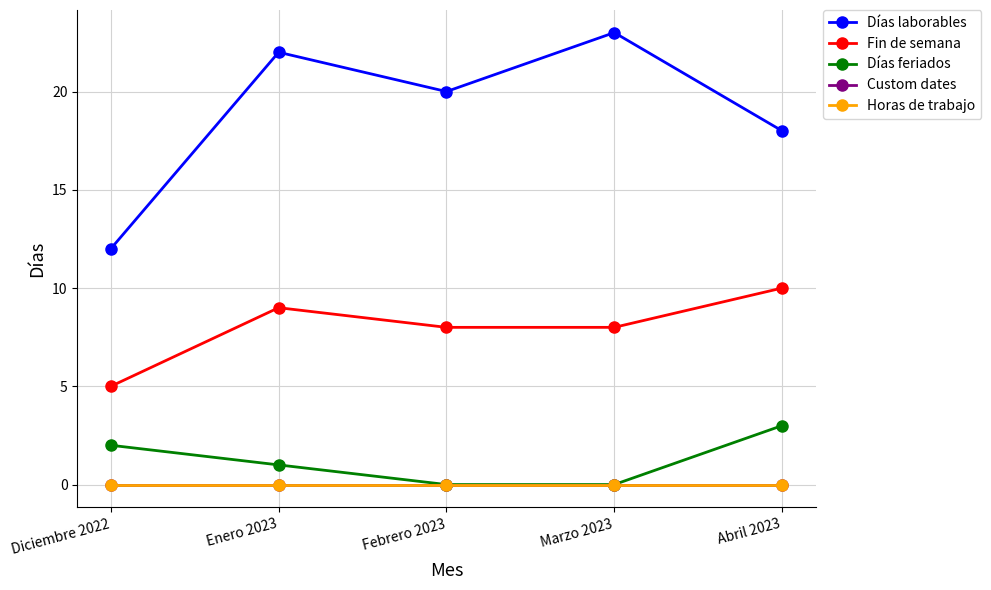

Where is the first local maximum for Fin de semana?

Enero 2023